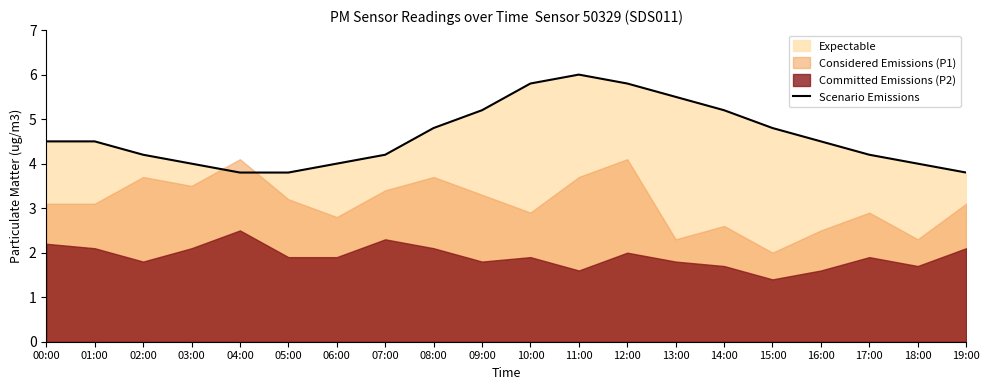

Does the chart display data point markers on the line(s)?

No